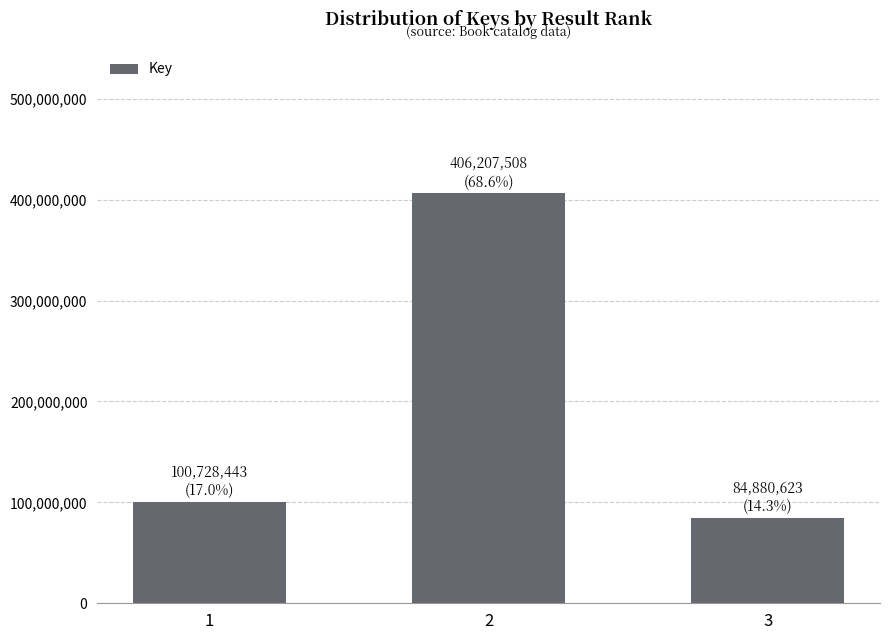

What is the change in value from 1 to 3?

-15847820